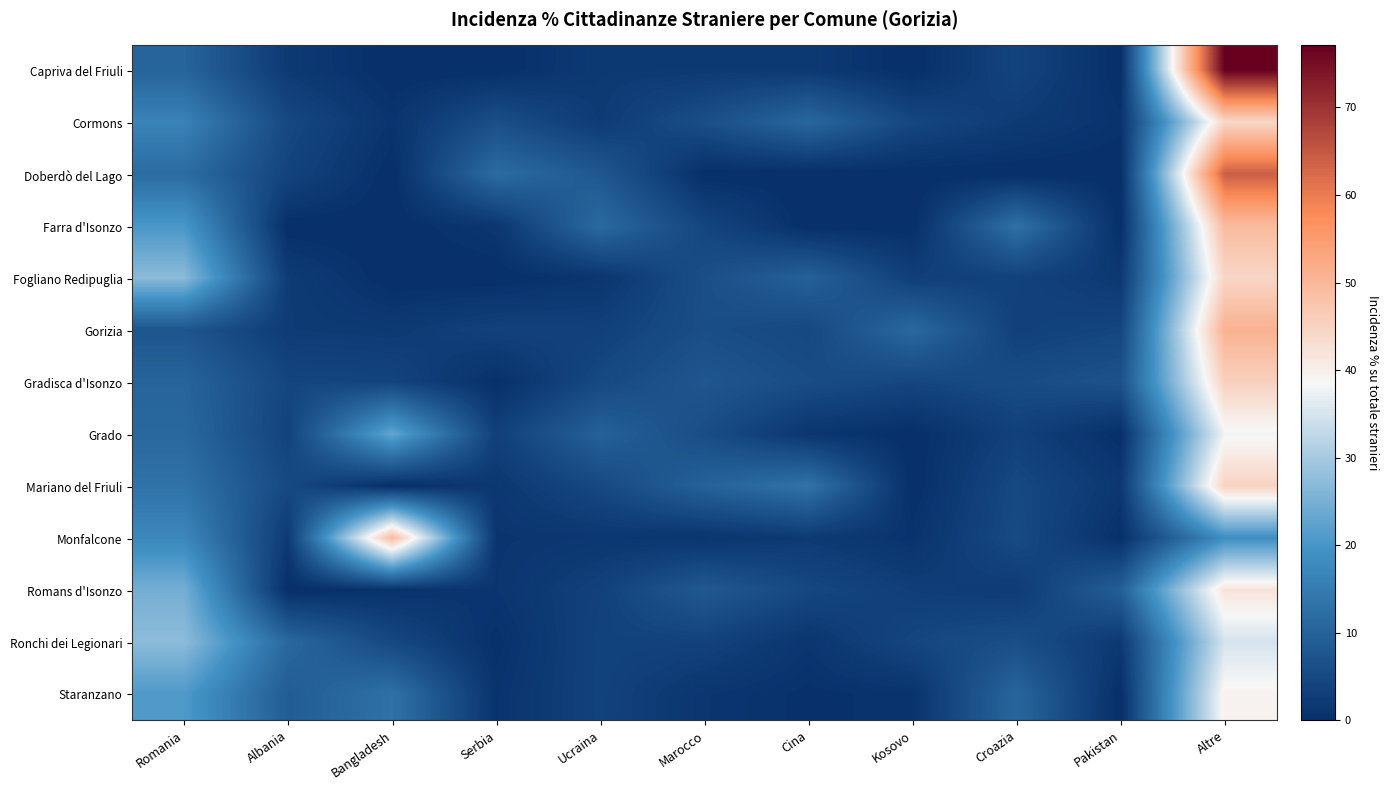

Where does the Romans d'Isonzo series first go above 3?

Romania